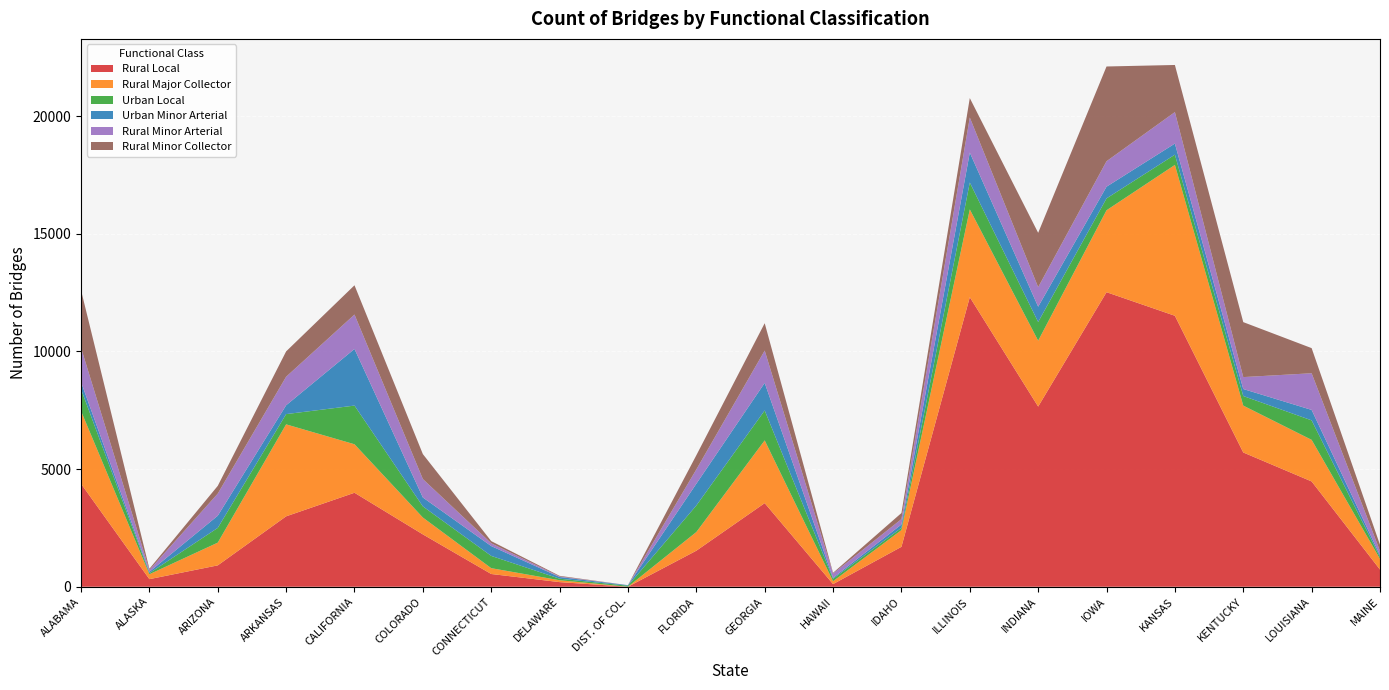

Reading left to right, list all the values displayed in this chart.

Rural Local: 4377	322	908	2992	3994	2225	541	196	0	1531	3553	112	1696	12306	7657	12518	11516	5706	4475	730
Rural Major Collector: 3093	209	966	3909	2061	716	248	80	0	793	2667	122	711	3730	2800	3482	6412	1992	1768	451
Urban Local: 925	46	627	436	1644	474	522	66	43	1129	1272	105	97	1144	794	505	435	408	828	82
Urban Minor Arterial: 307	57	517	375	2407	378	417	71	23	924	1171	42	141	1272	651	497	472	297	444	78
Rural Minor Arterial: 1456	78	939	1213	1462	784	119	23	0	607	1374	180	229	1491	830	1082	1338	507	1558	179
Rural Minor Collector: 2448	52	330	1077	1244	1060	92	27	1	603	1163	31	259	825	2309	4027	2002	2336	1068	263